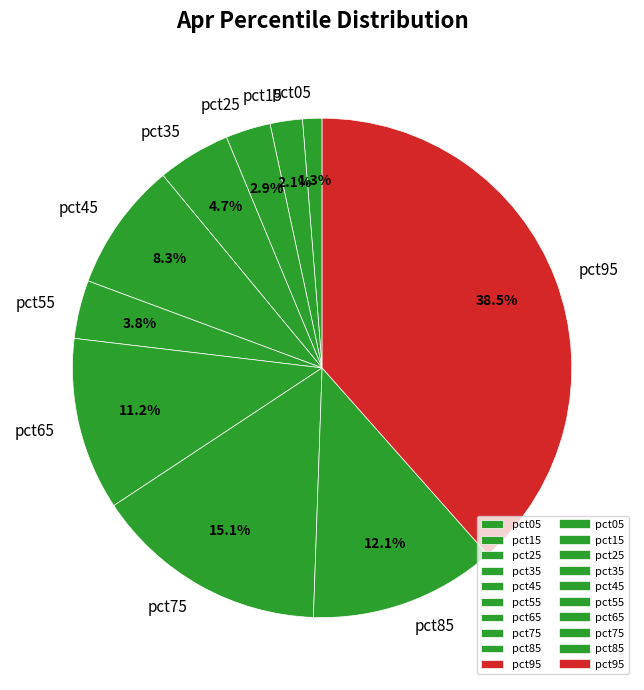

What percentage do pct65 and pct75 together represent?

26.3%